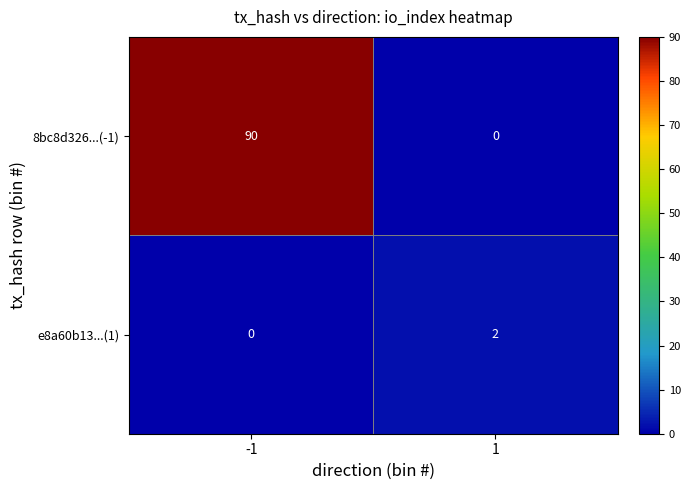

True or false: 8bc8d326...(-1) has a value of 150 at -1.

False